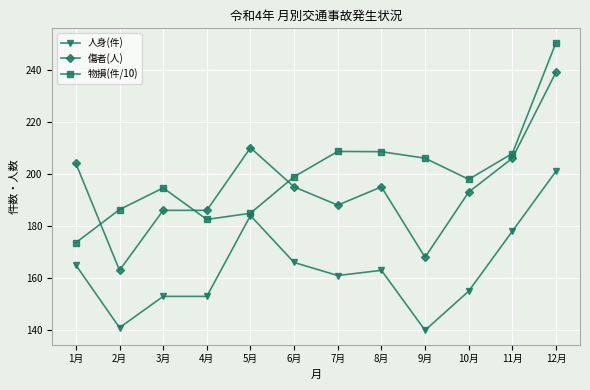

Which series has the largest total across all categories?

物損(件/10)